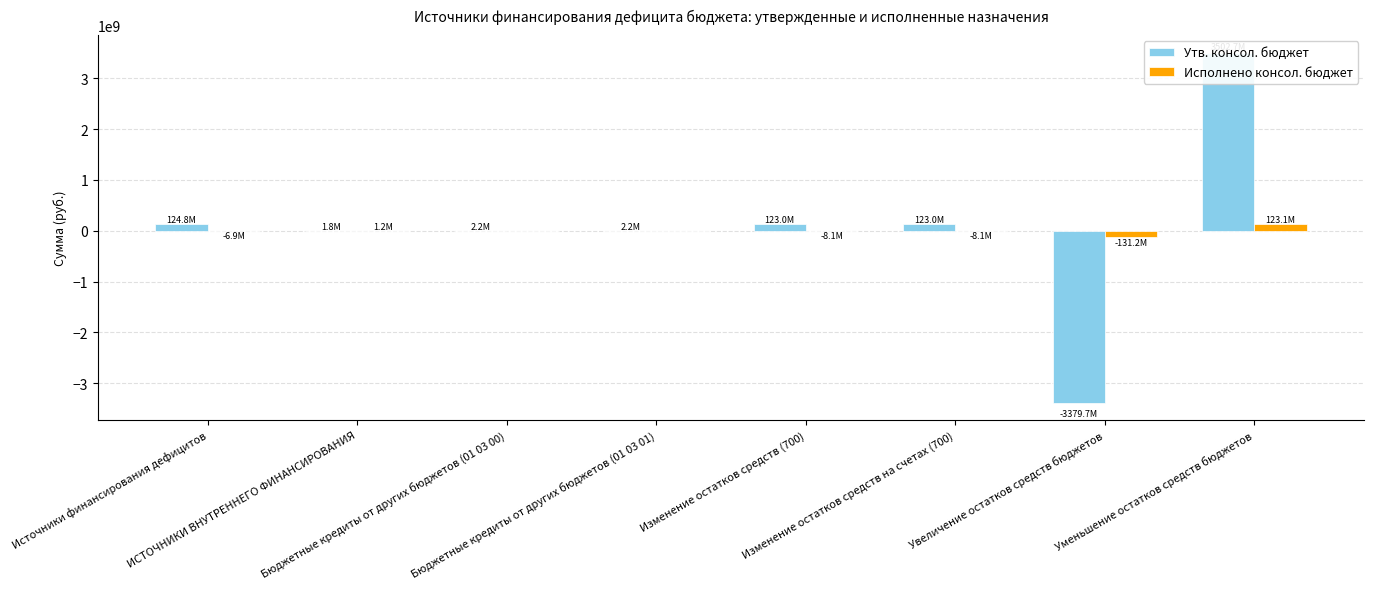

What position from the right is Уменьшение остатков средств бюджетов?

1